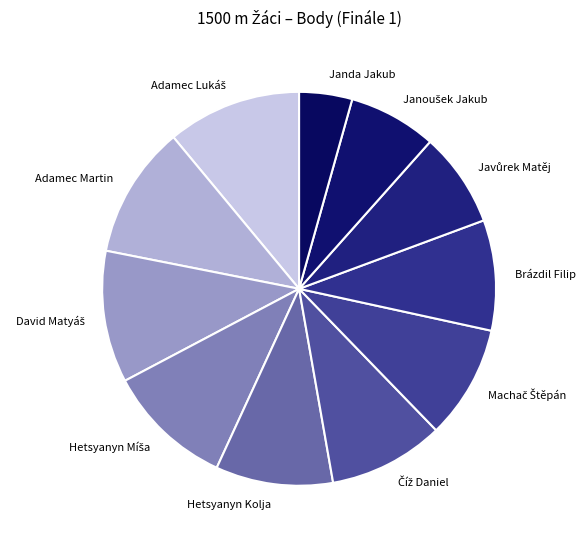

True or false: Hetsyanyn Kolja accounts for 10% of the total.

True